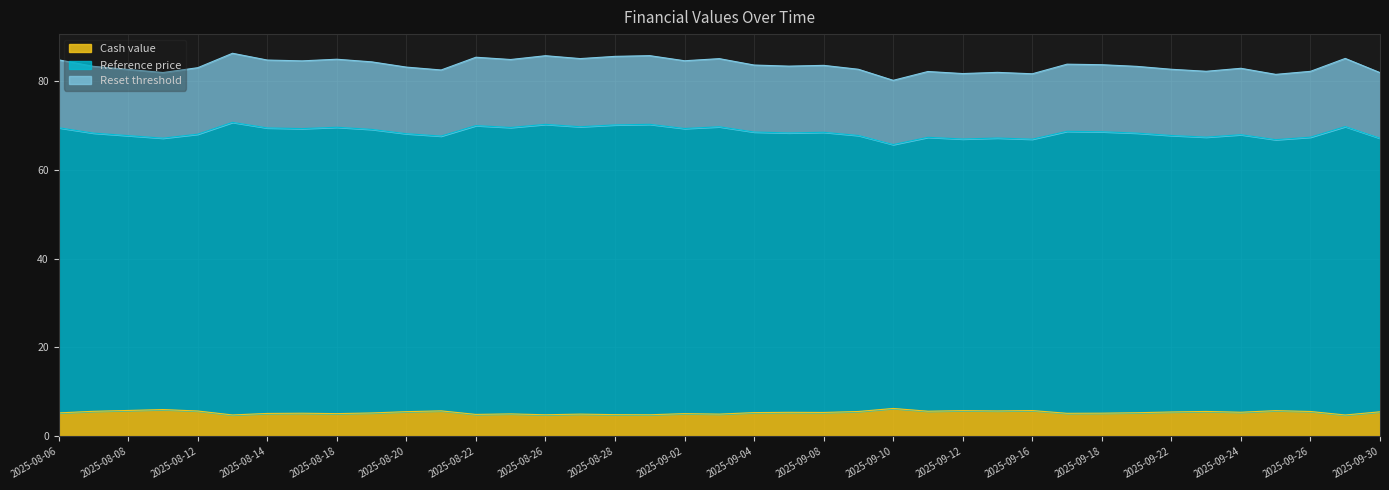

What is the highest value of the Cash value series?

6.3